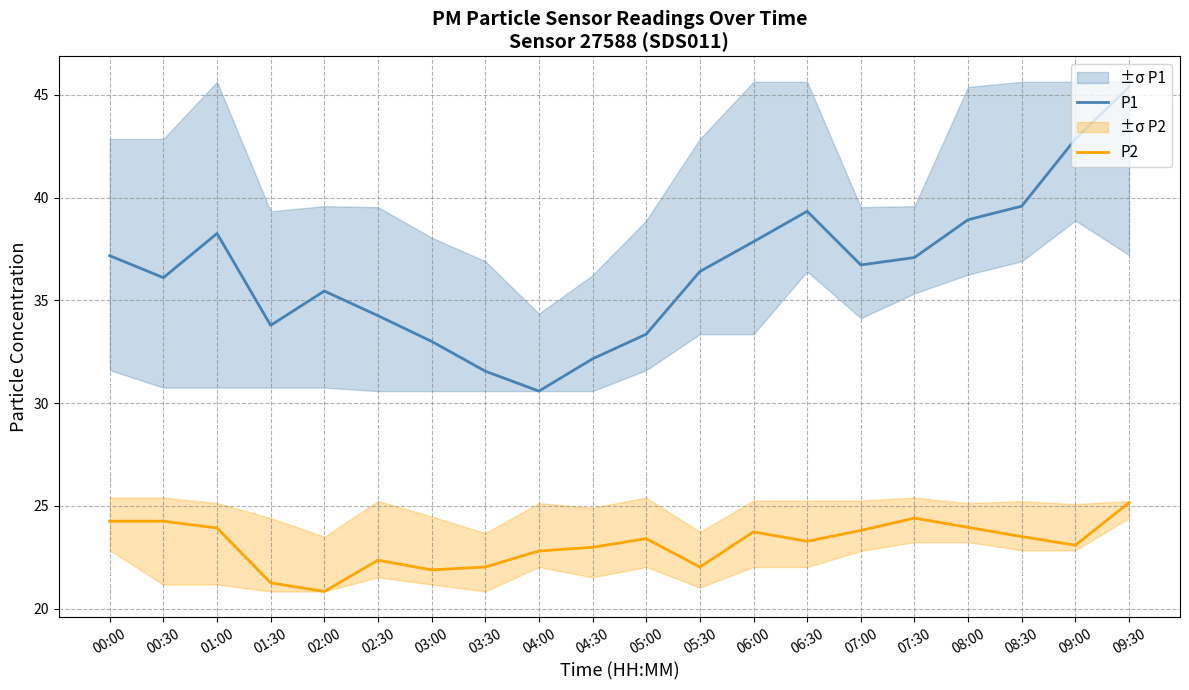

What is the value of the P1 point at the 20th from the left?

45.4